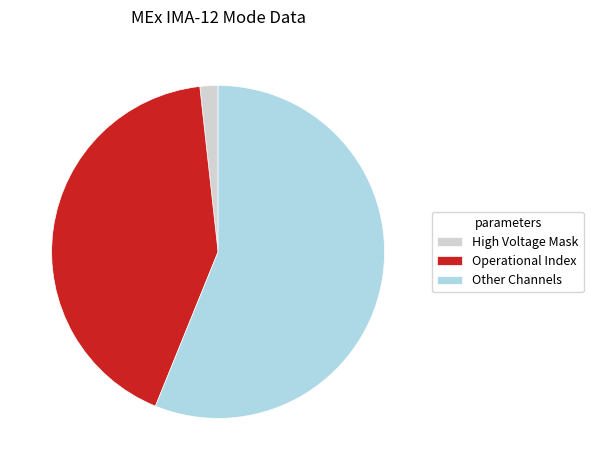

How many segments does this pie chart have?

3